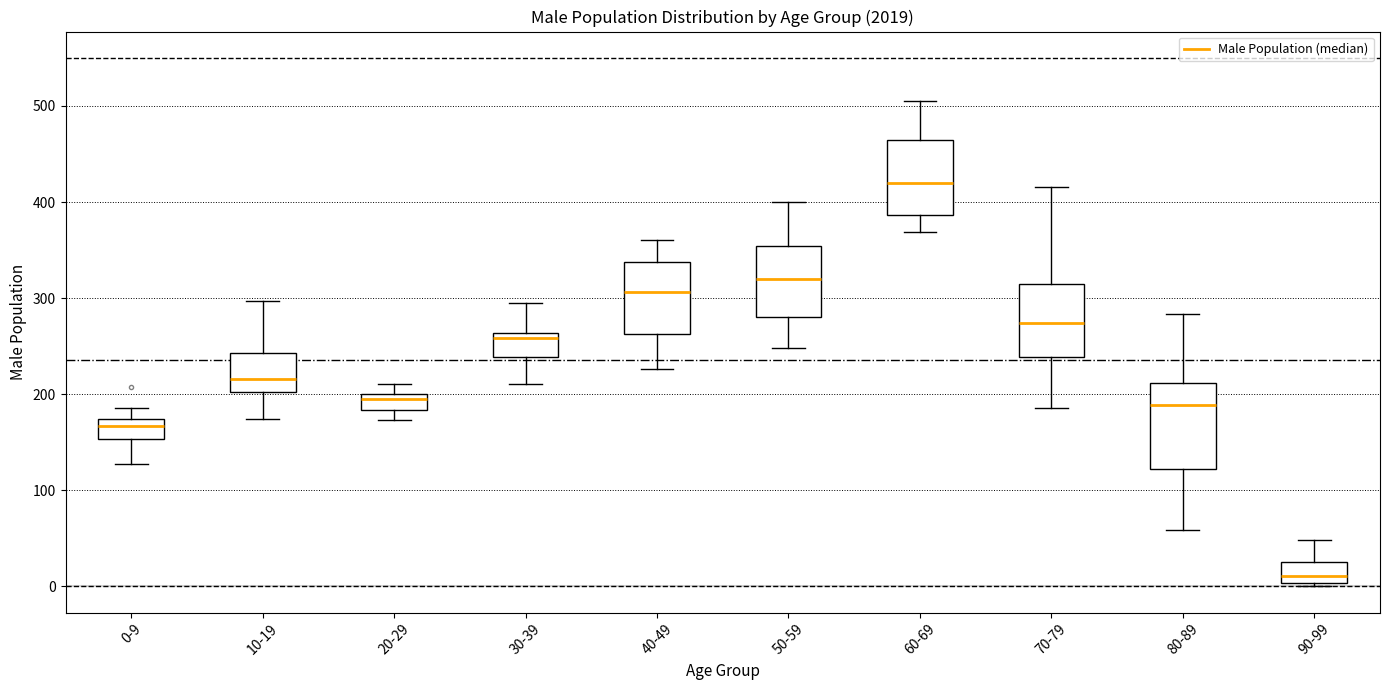

Which box's median line is the highest?

60-69